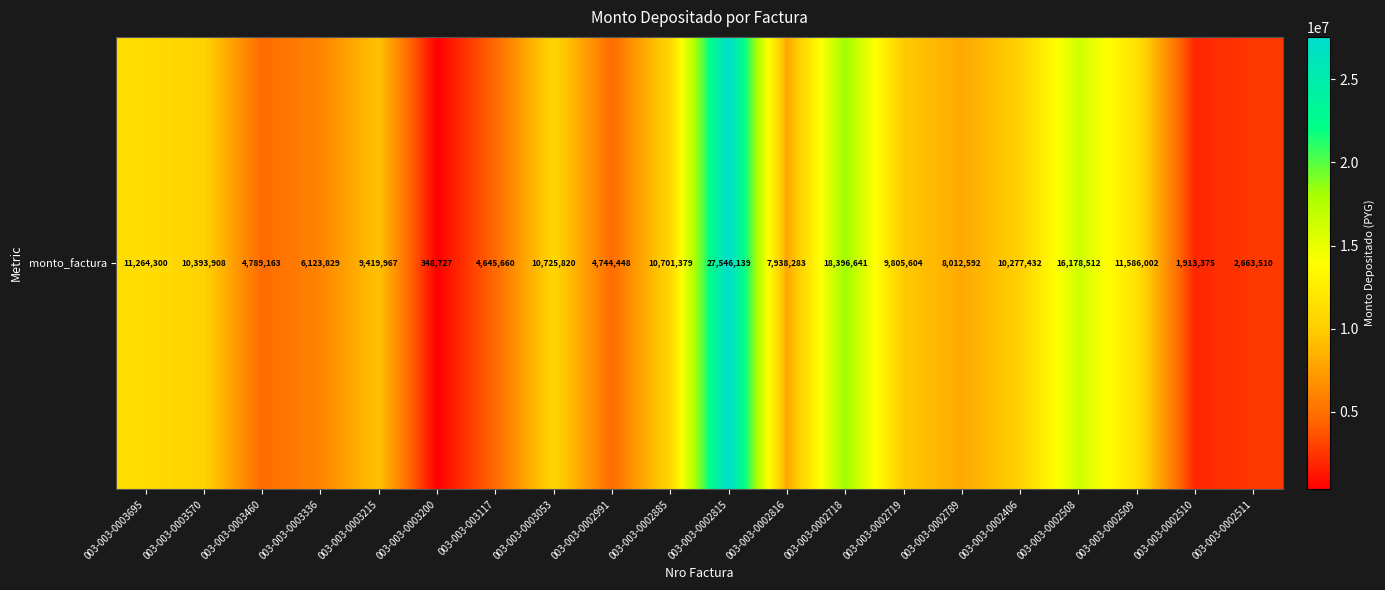

Reading left to right, extract all data points from this chart.

11264300	10393908	4789163	6123829	9419967	348727	4645660	10725820	4744448	10701379	27546139	7938283	18396641	9805604	8012592	10277432	16178512	11586002	1913375	2663510